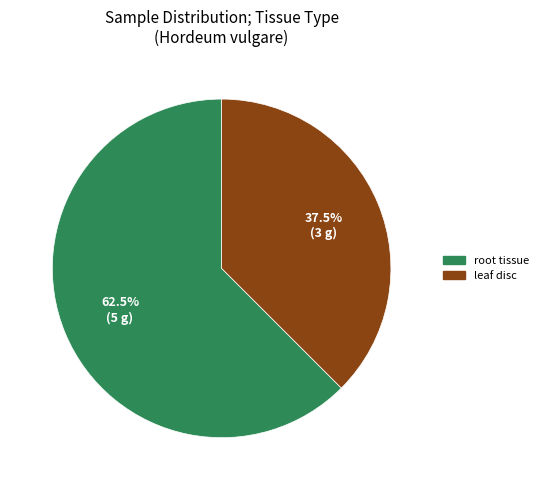

Which has a higher value, root tissue or leaf disc?

root tissue